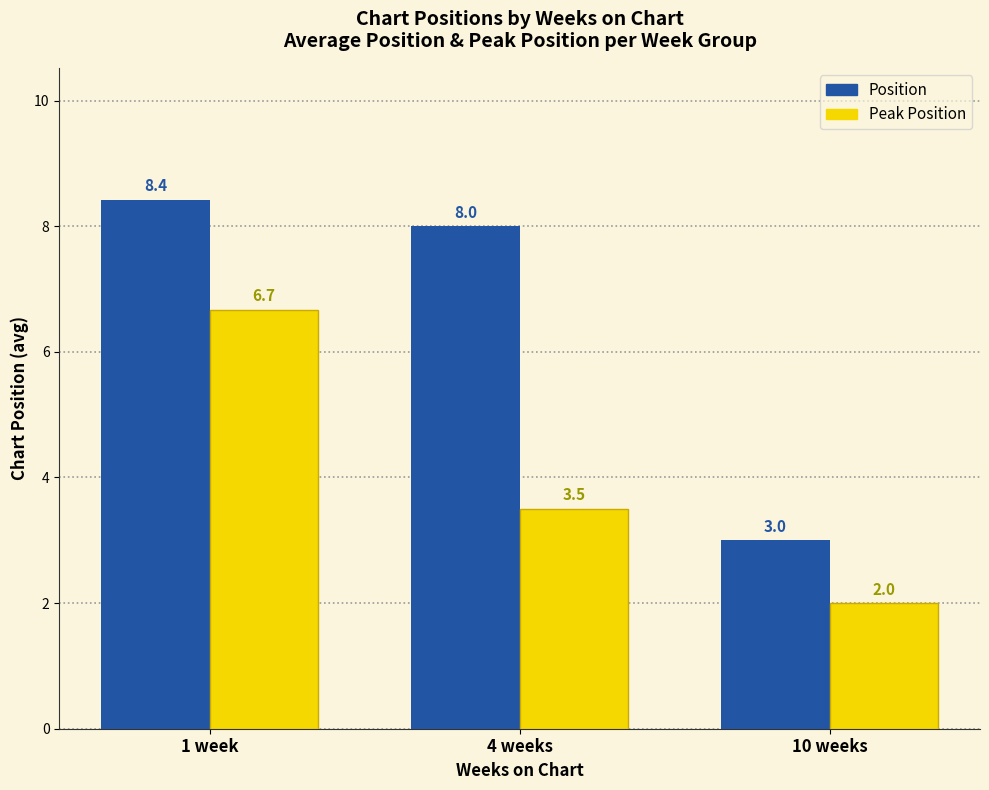

What is the label of the 2nd bar from the left?

4 weeks